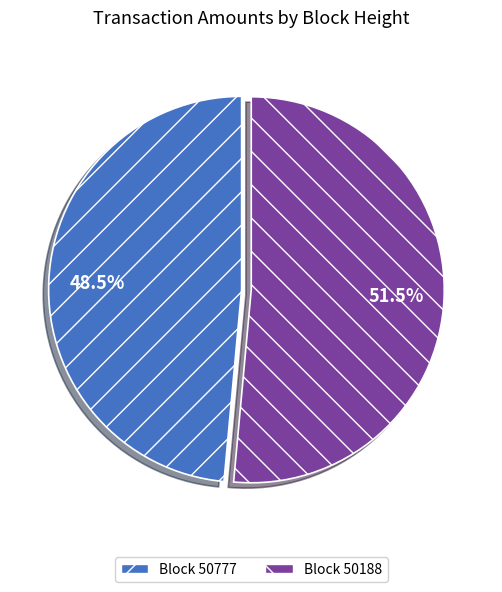

Does Block 50188 represent more than half of the total?

Yes